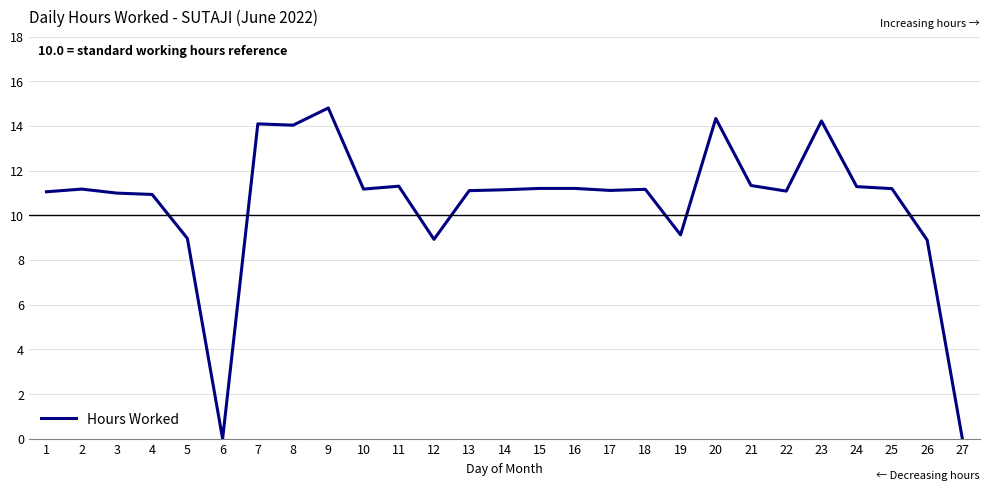

Is it true that the value at 22 is 5.9?

False